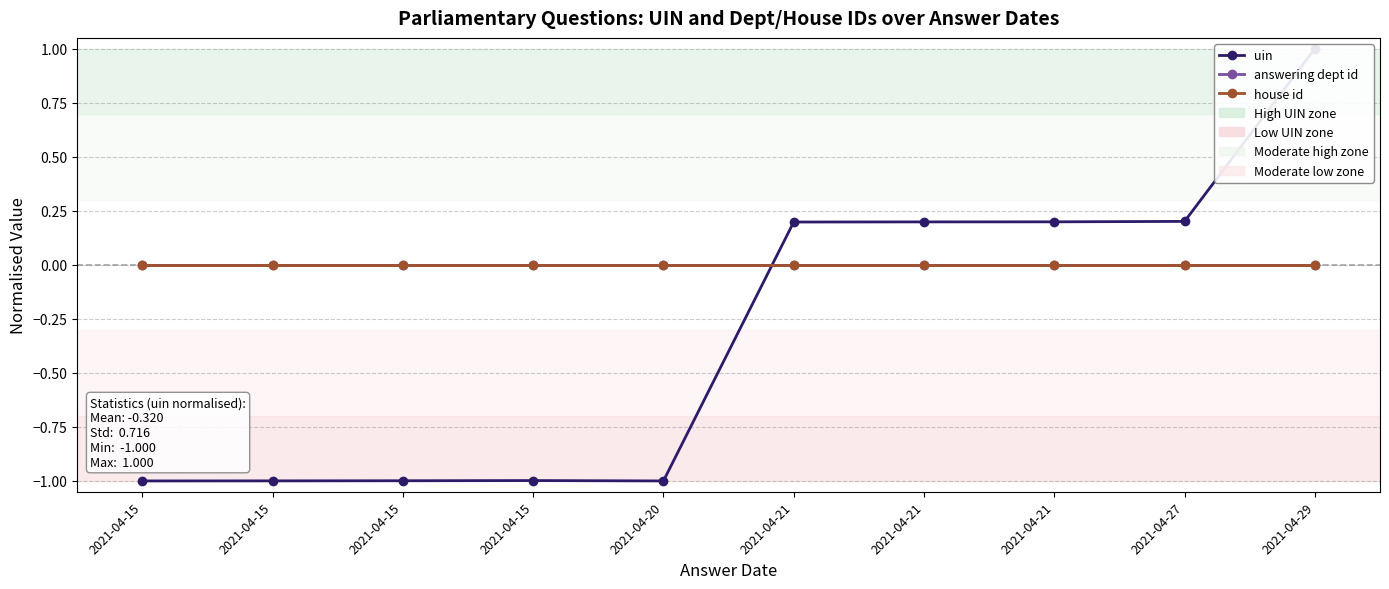

Does the chart display data point markers on the line(s)?

Yes